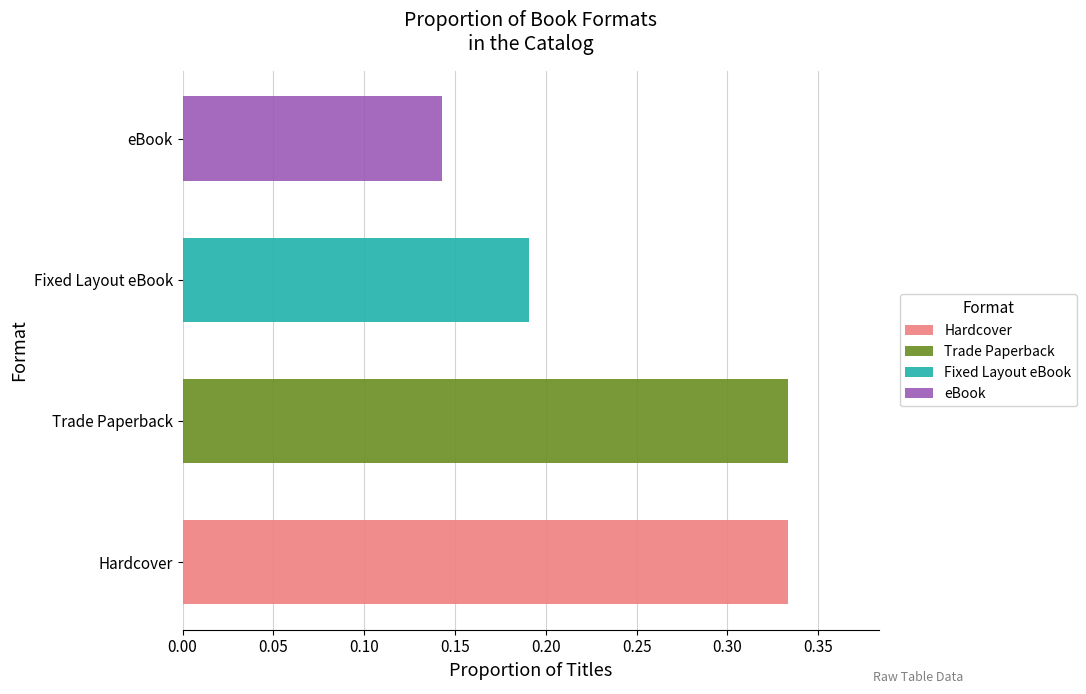

True or false: Trade Paperback has a value of 3 at 4.

False